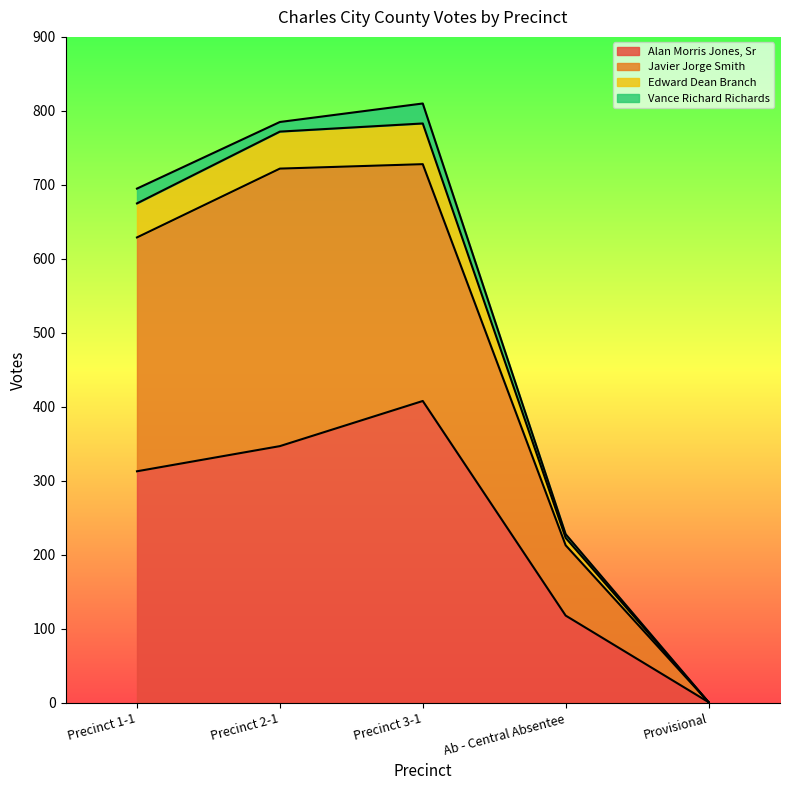

True or false: Alan Morris Jones, Sr and Edward Dean Branch cross at least once.

False